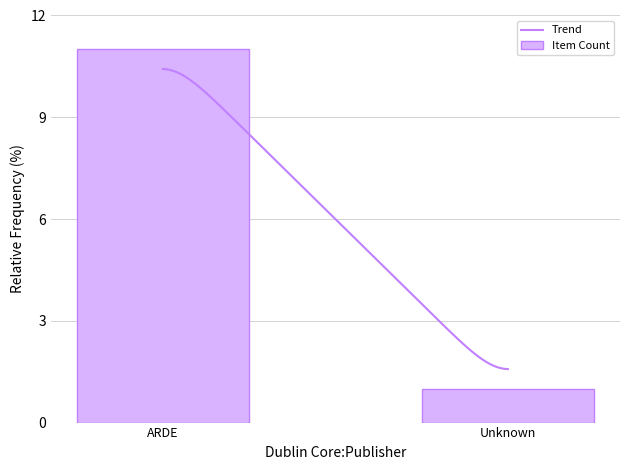

Read the Trend value at ARDE.

10.4